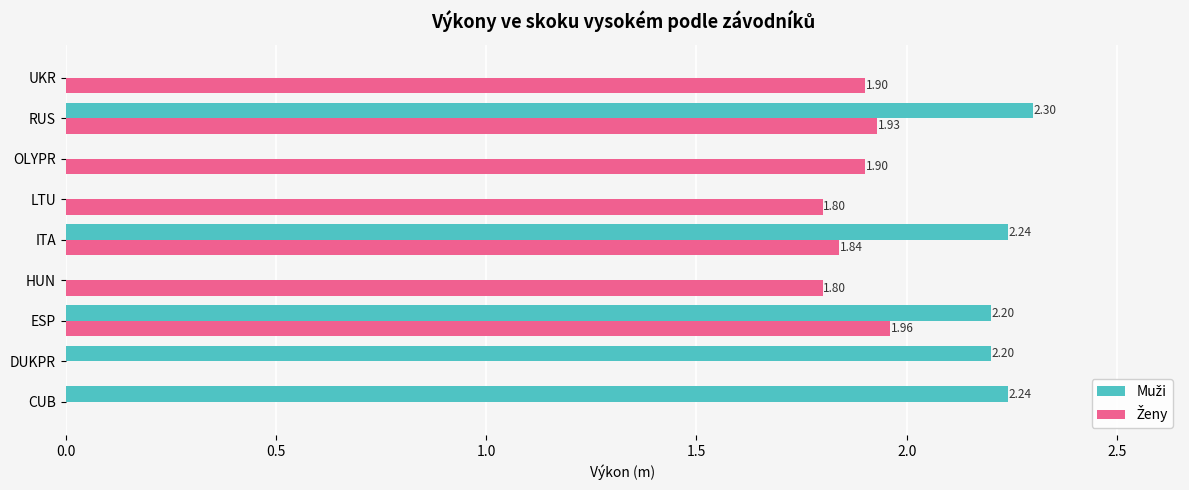

At which category is the sum across all series the highest?

RUS